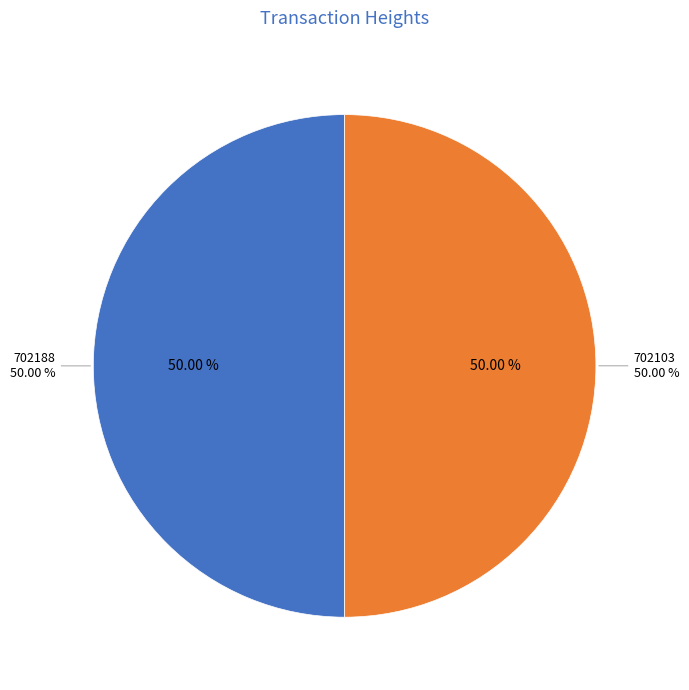

How many segments does this pie chart have?

2